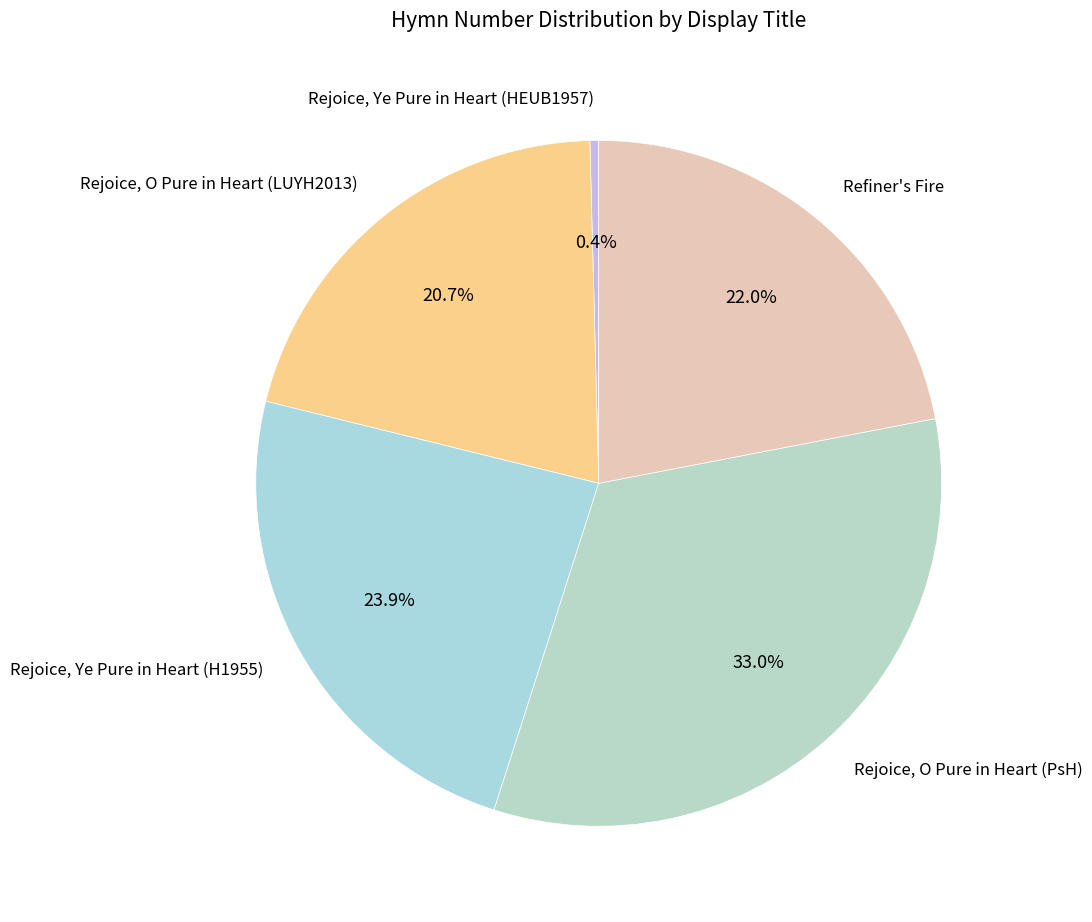

What is the smallest slice in the pie chart?

Rejoice, Ye Pure in Heart (HEUB1957)